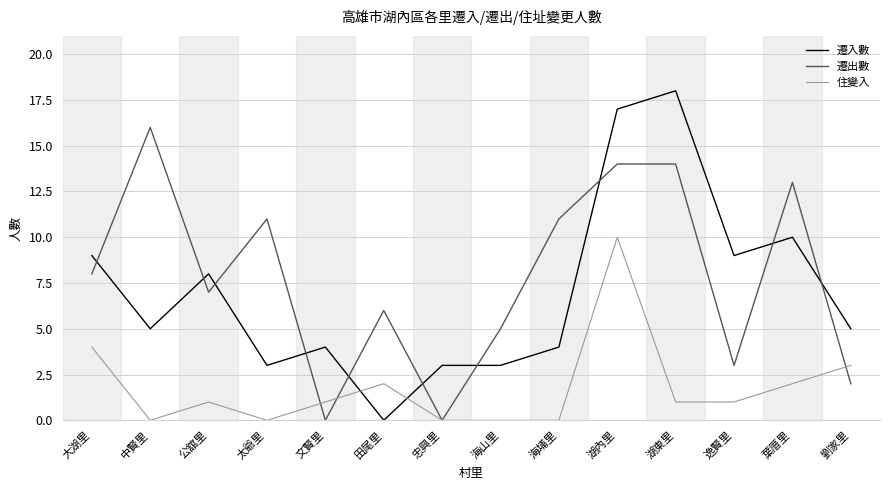

Is it true that 遷入數 equals 1 at 太爺里?

False